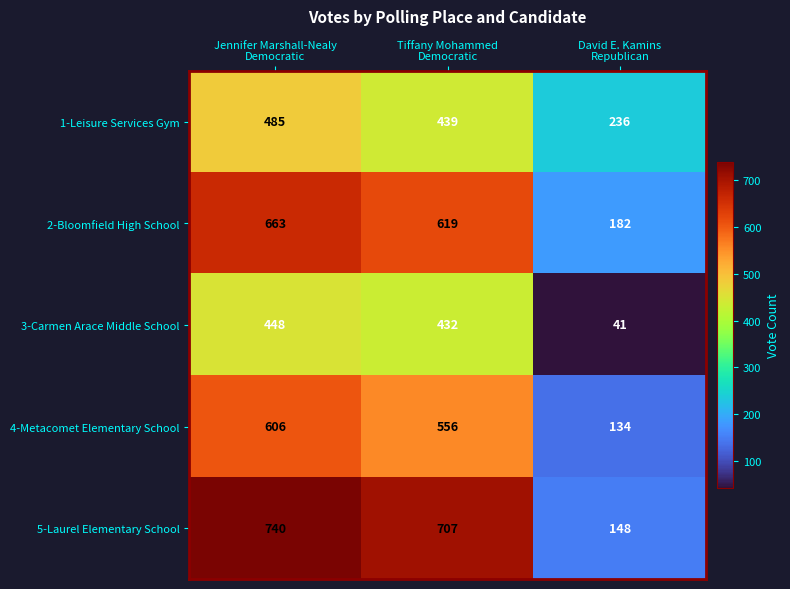

What is the difference between the maximum and minimum values in the 1-Leisure Services Gym series?

249